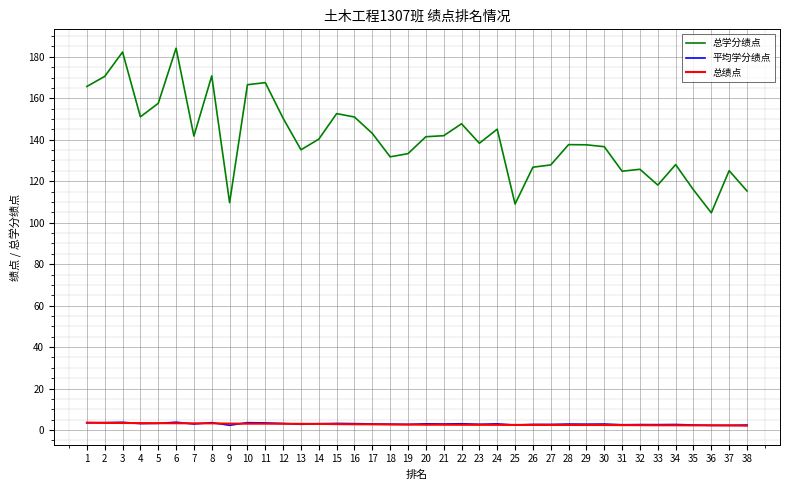

True or false: 平均学分绩点 and 总学分绩点 cross at least once.

False